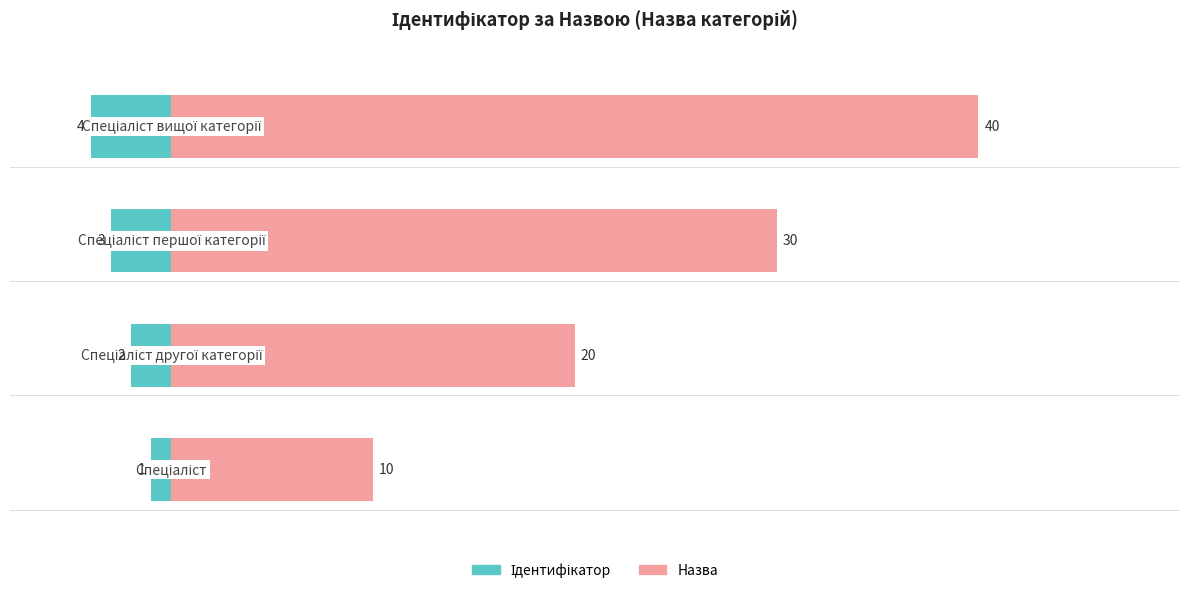

How many values are between 2 and 4?

3